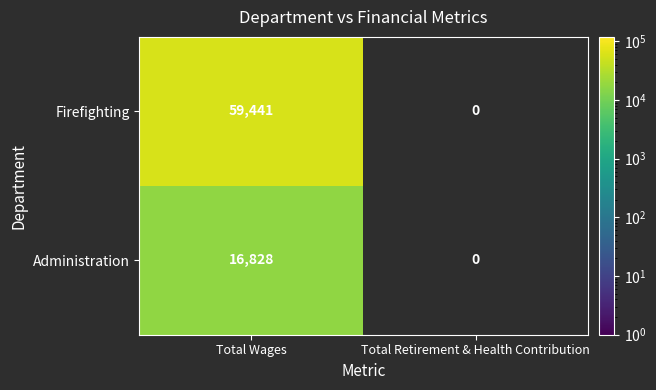

At Total Wages, list the series in order from largest to smallest.

Firefighting, Administration